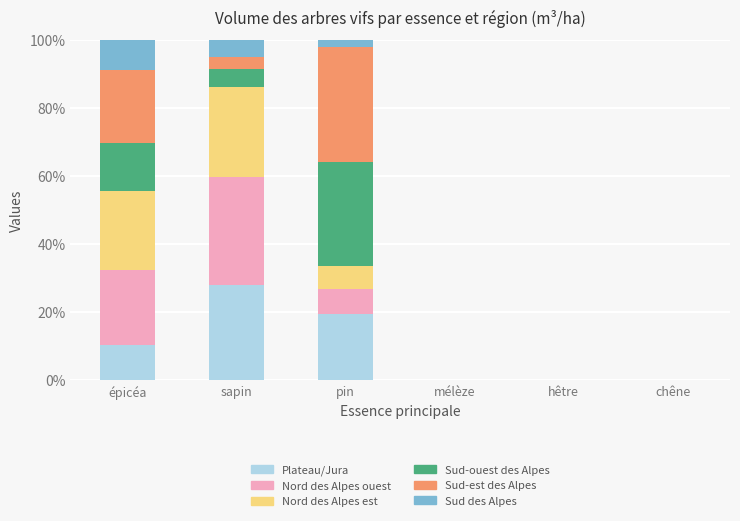

The Plateau/Jura series shows 10.7 at hêtre. True or false?

False